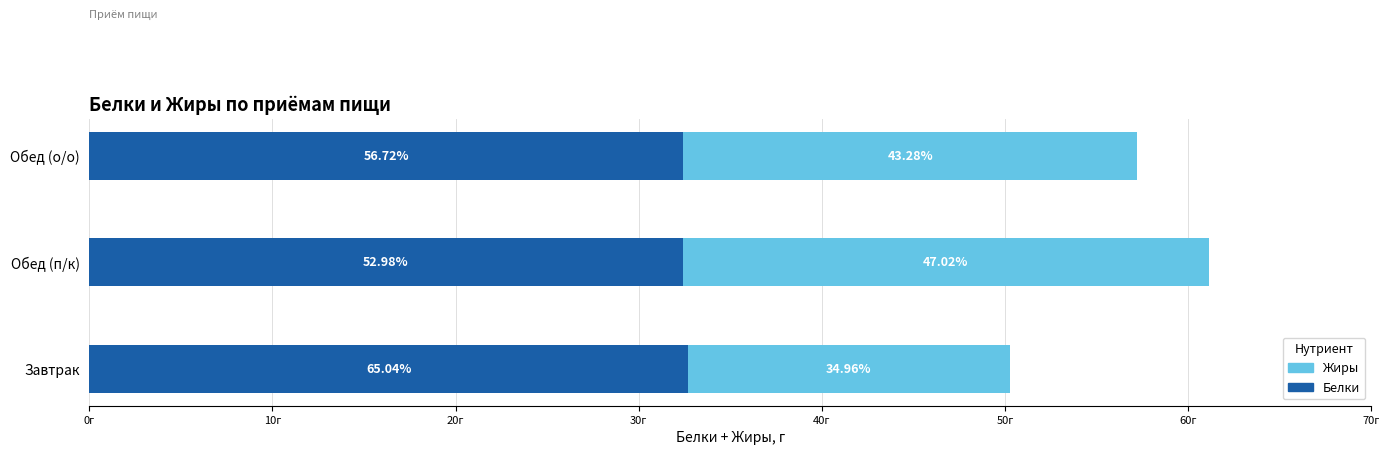

How many groups of bars are there?

3